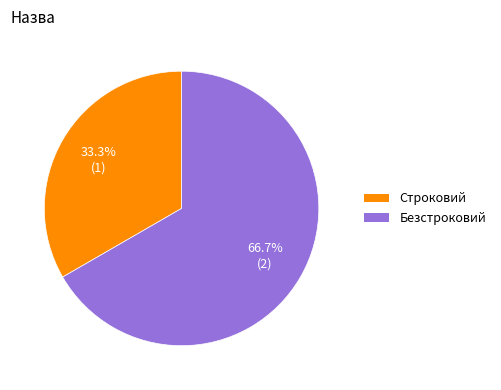

To the nearest percent, what is the combined percentage of Безстроковий and Строковий?

100%